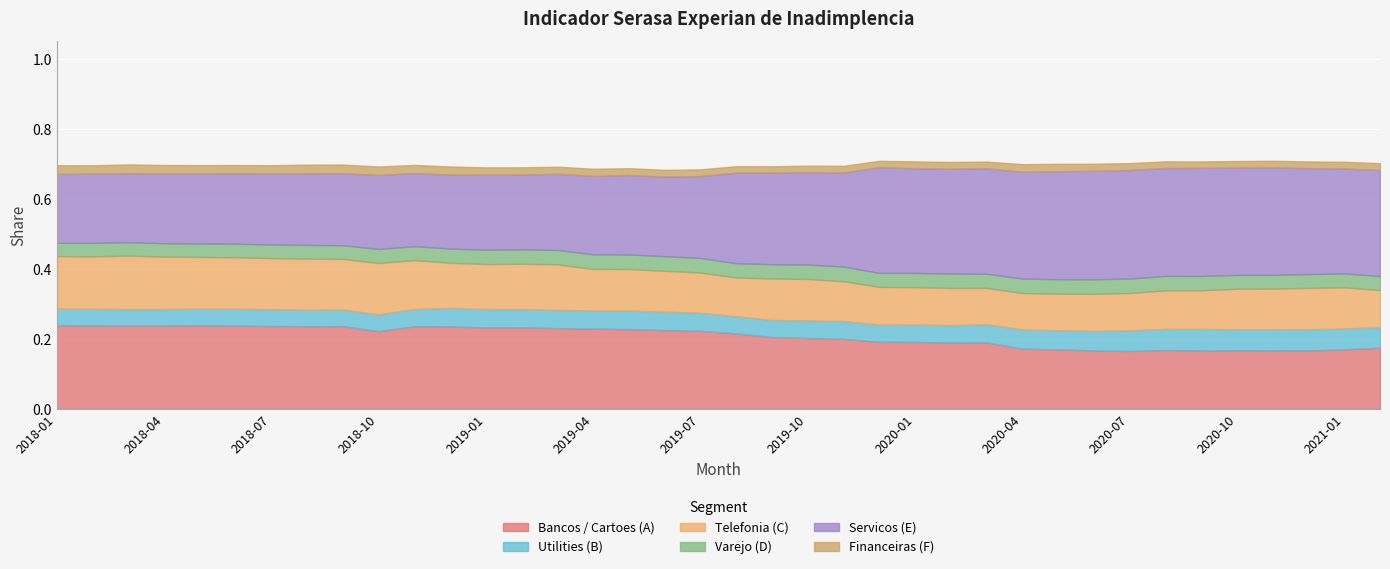

What are all the series names shown in the legend?

Bancos / Cartoes (A), Utilities (B), Telefonia (C), Varejo (D), Servicos (E), Financeiras (F)